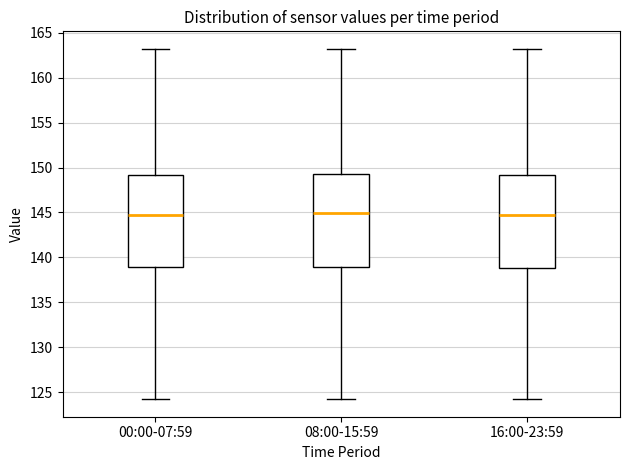

Reading left to right, read every box against the y-axis: the position of its median line, the range the box covers, and the ends of its whiskers. The values are not printed on the chart, so give them approximately, as read against the axis.

00:00-07:59: median 145.0, box 139.0 to 149.0, whiskers 124.0 to 163.0
08:00-15:59: median 145.0, box 139.0 to 149.5, whiskers 124.0 to 163.0
16:00-23:59: median 145.0, box 139.0 to 149.0, whiskers 124.0 to 163.0